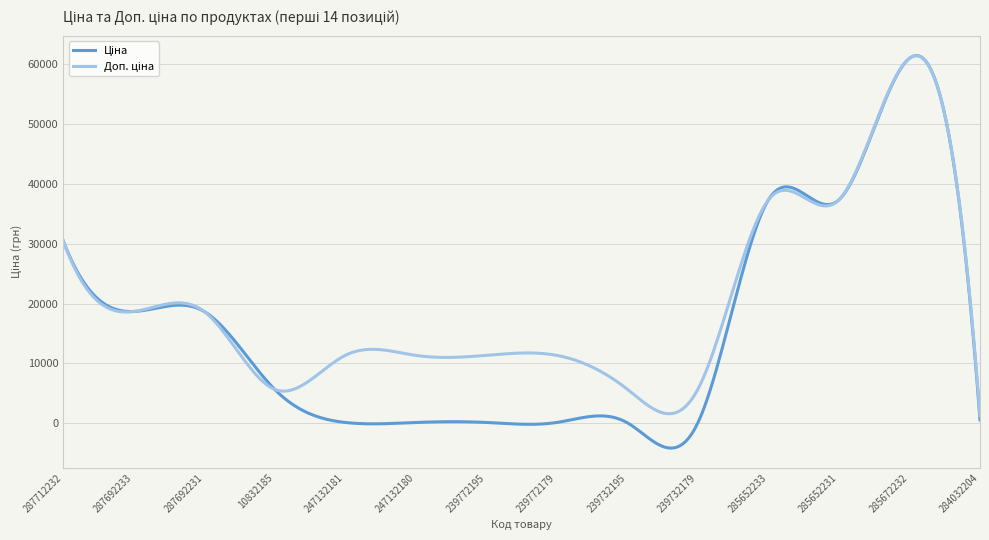

What is the minimum value shown in the chart?

-4174.5